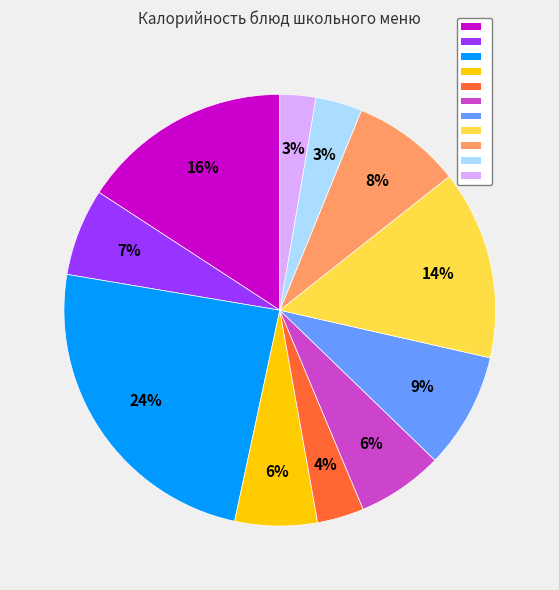

To the nearest percent, what is the average slice percentage?

9%